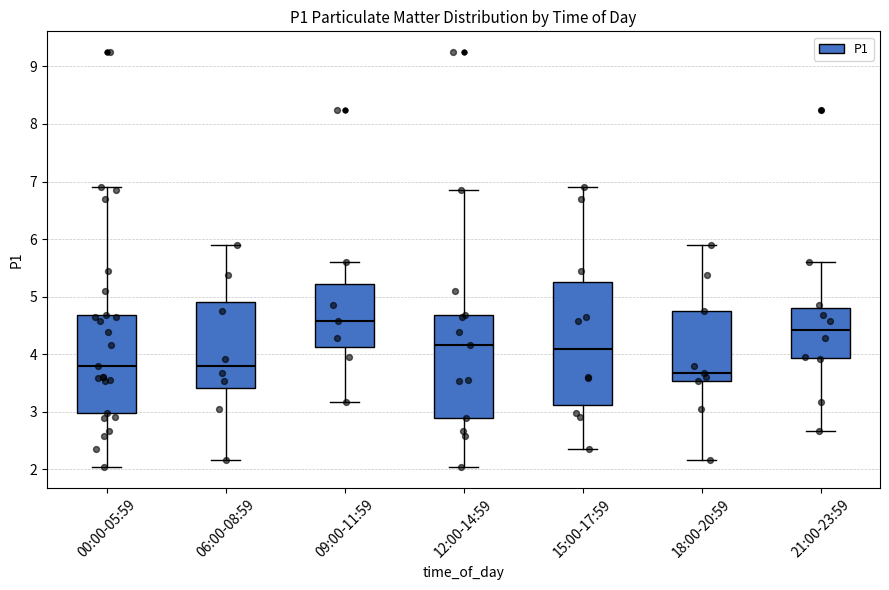

Where is the lower edge of the box for 09:00-11:59 on the y-axis? The values are not printed on the chart, so give them approximately, as read against the axis.

4.1